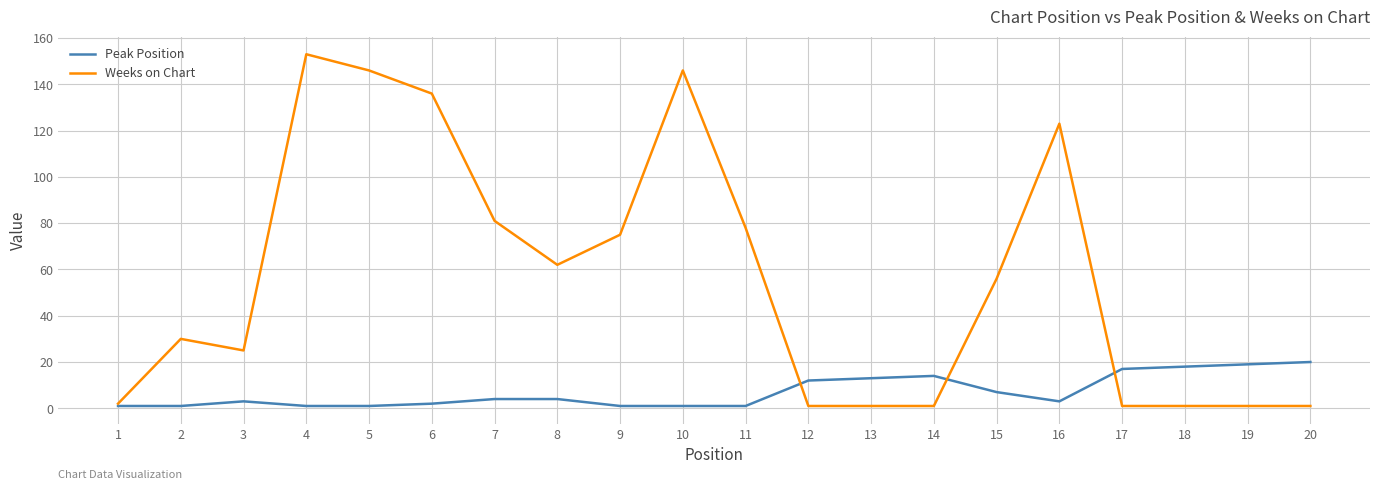

True or false: Peak Position has a value of 1 at 11.

True